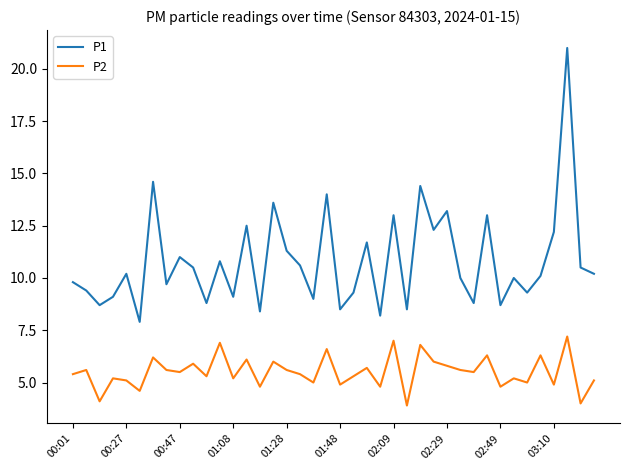

What is the minimum value for P1?

7.9